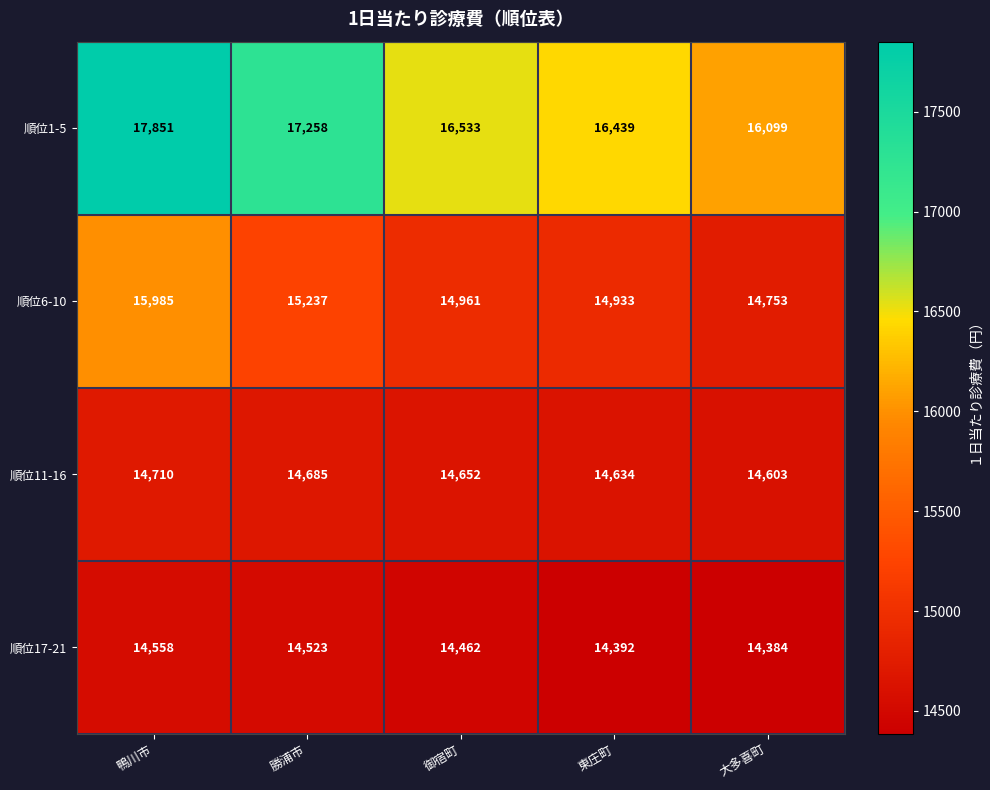

What is the difference between the second highest and second lowest values in the 順位17-21 series?

131